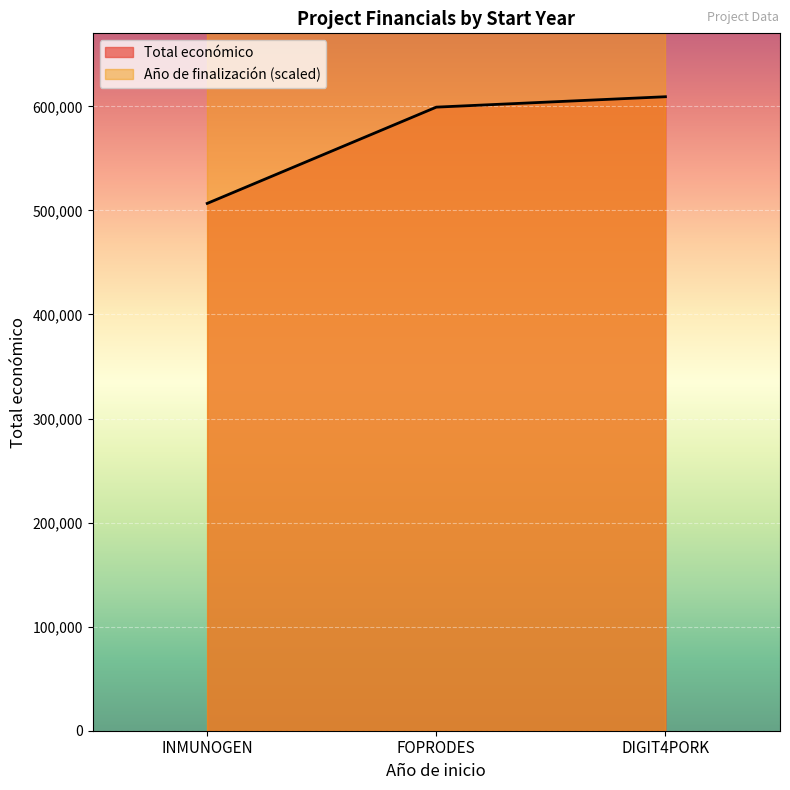

What is the difference between the second highest and minimum values?

92508